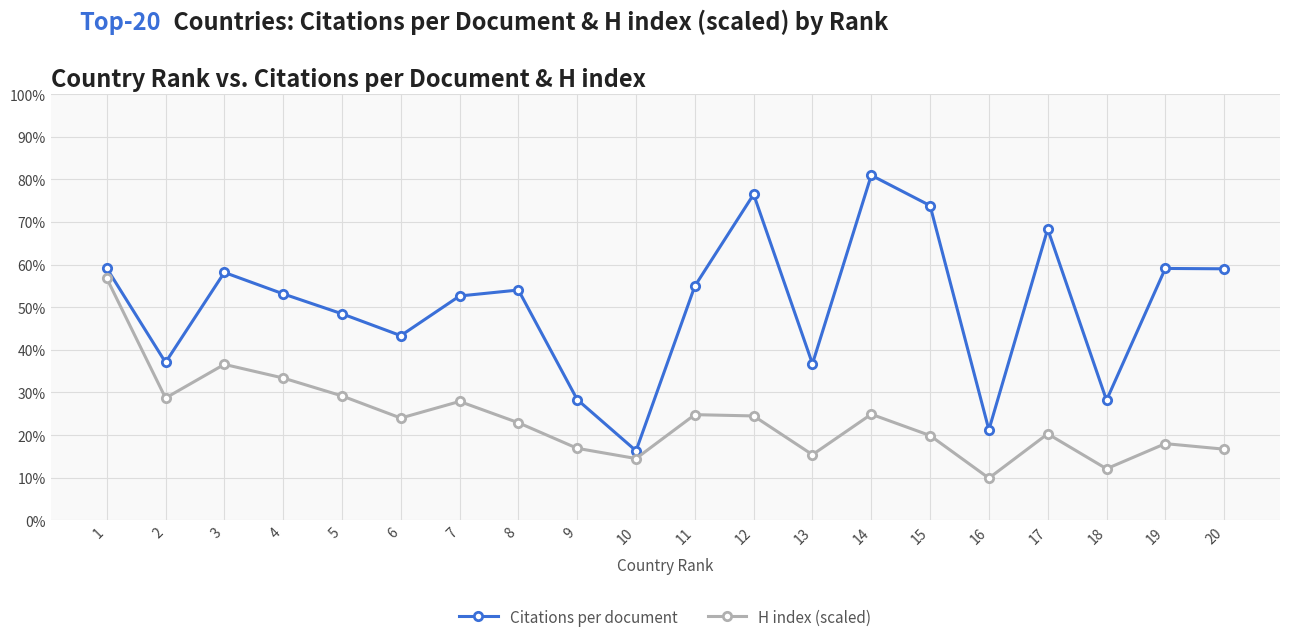

At which category is the sum across all series the highest?

1